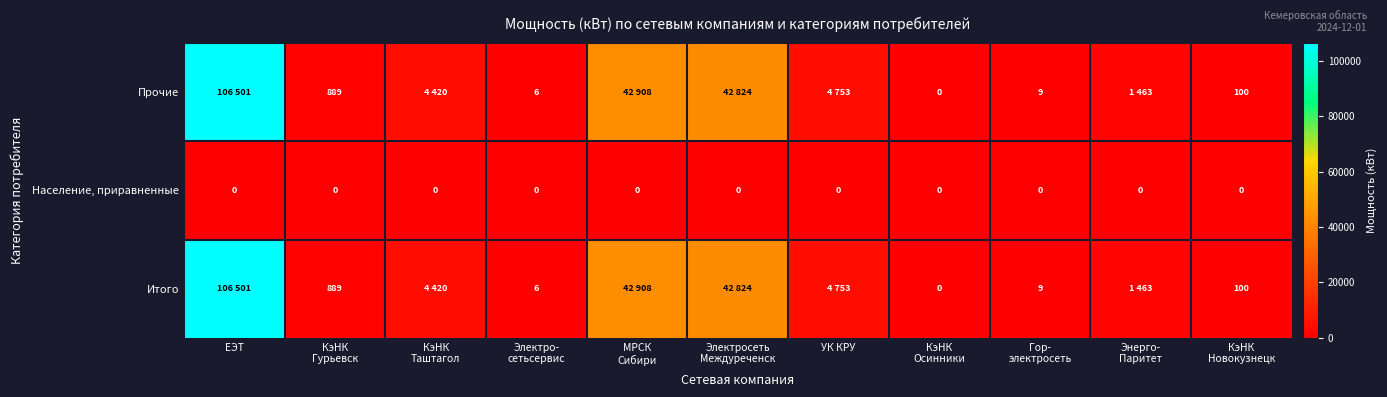

What is the spread (max minus min) of values at КэНК
Новокузнецк?

100